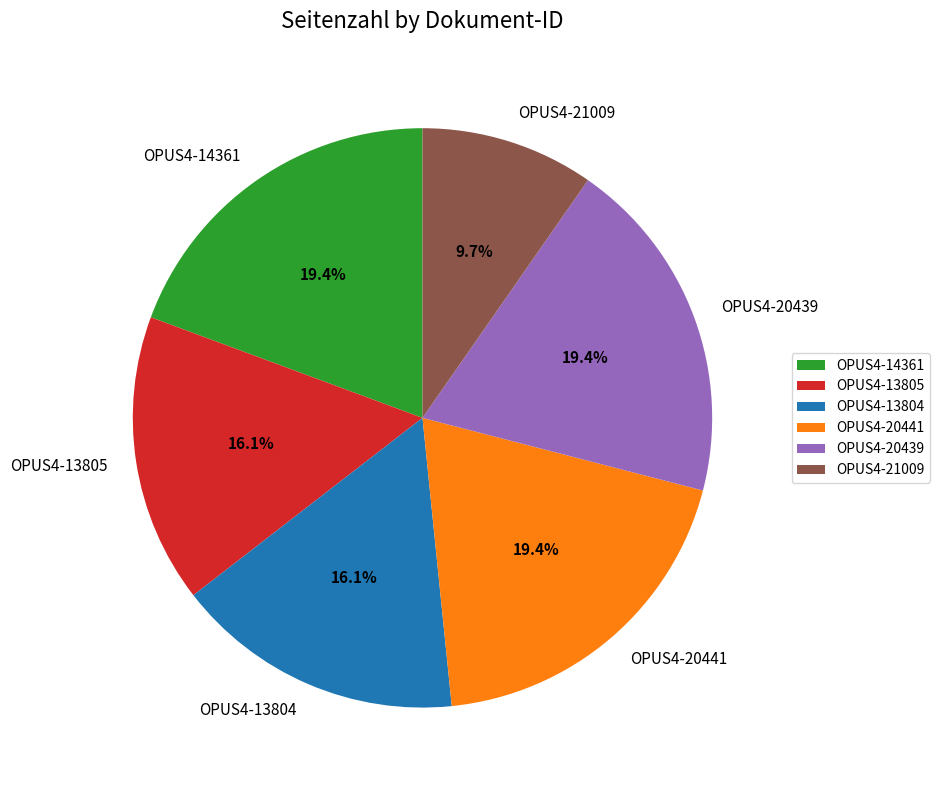

Which category has the smallest portion of the pie?

OPUS4-21009